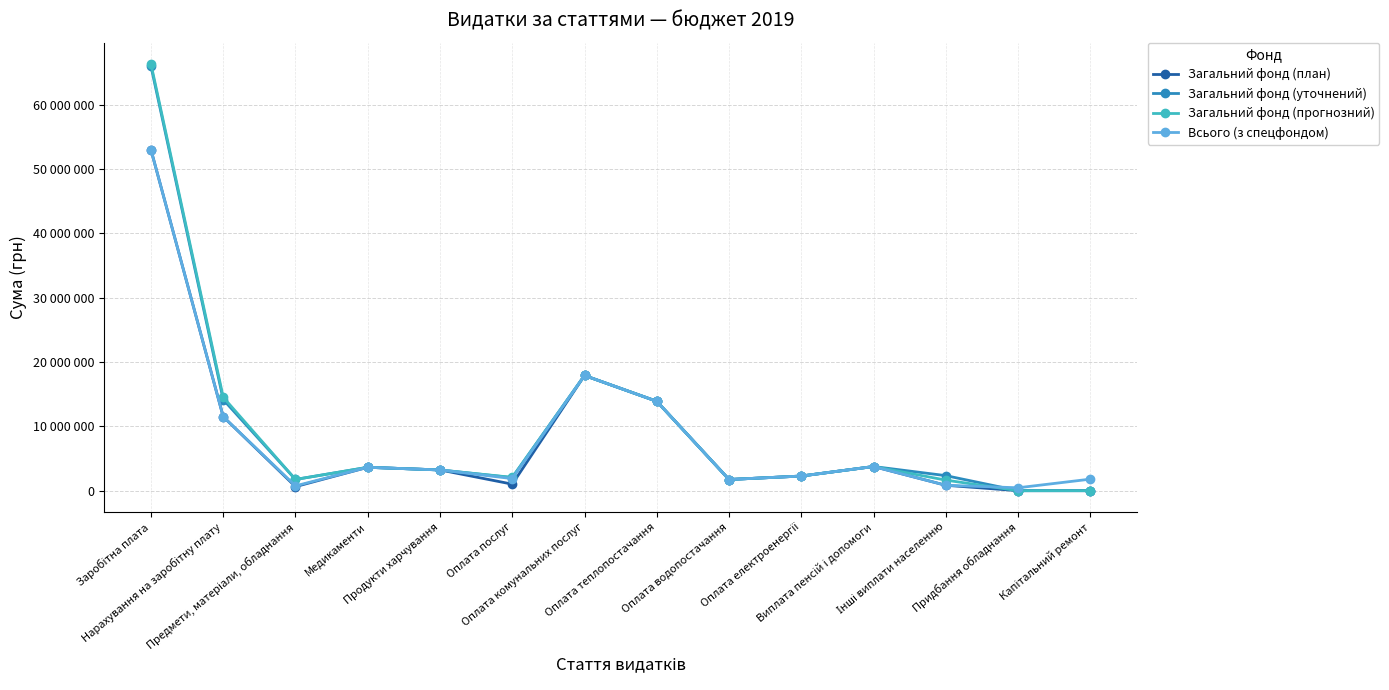

True or false: Загальний фонд (уточнений) has a value of 0 at Капітальний ремонт.

True